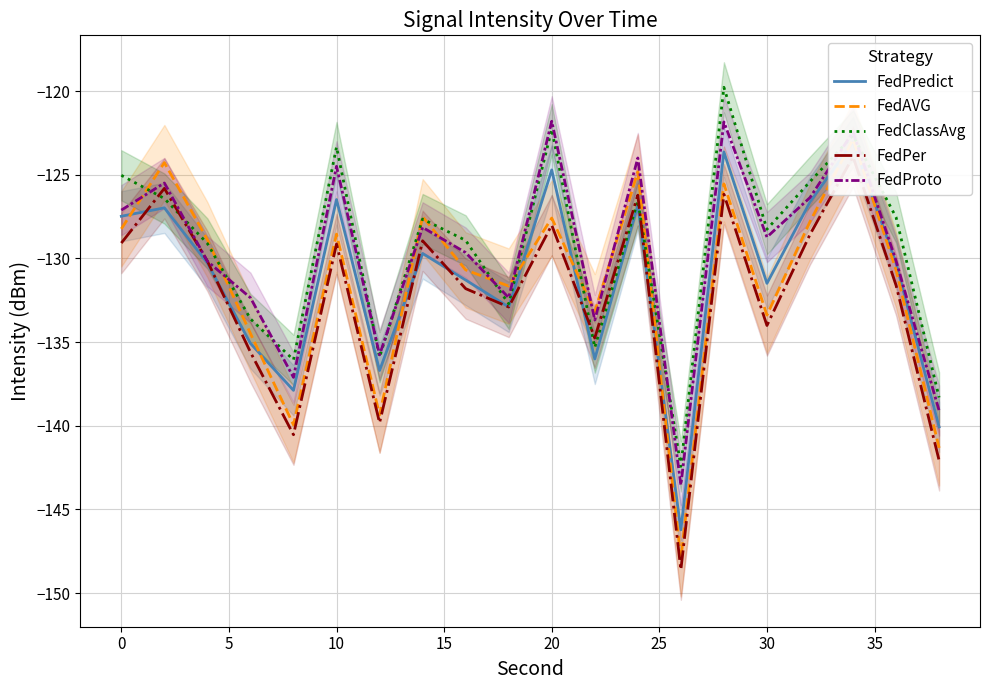

Which series has the largest total across all categories?

FedClassAvg